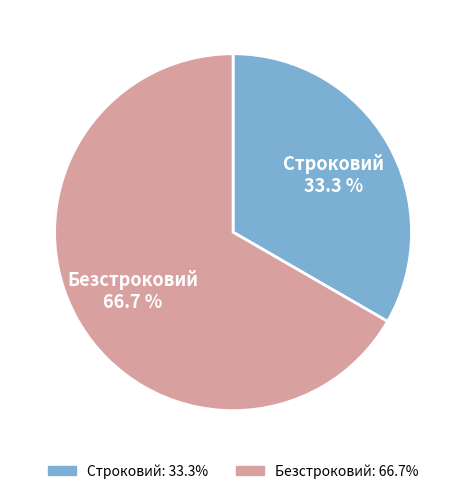

What is the majority slice?

Безстроковий